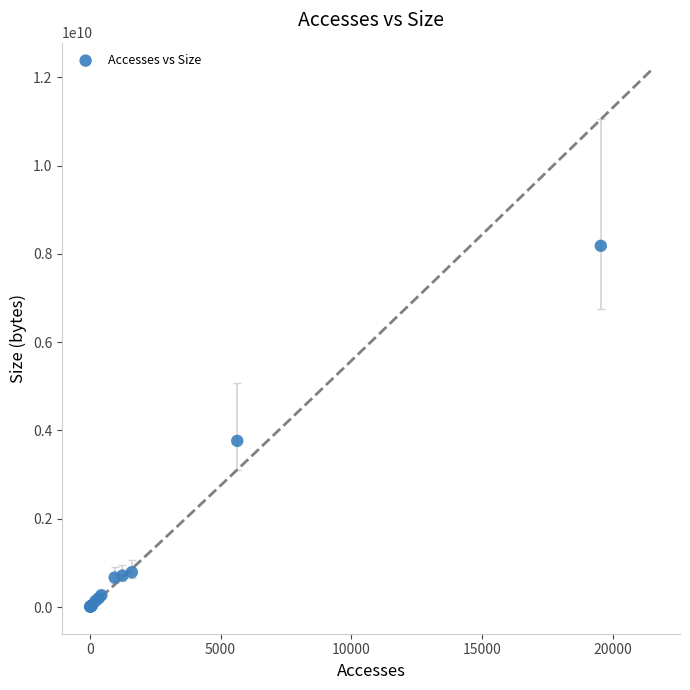

What Y value in the scatter plot is closest to 4096432369?

3764851253